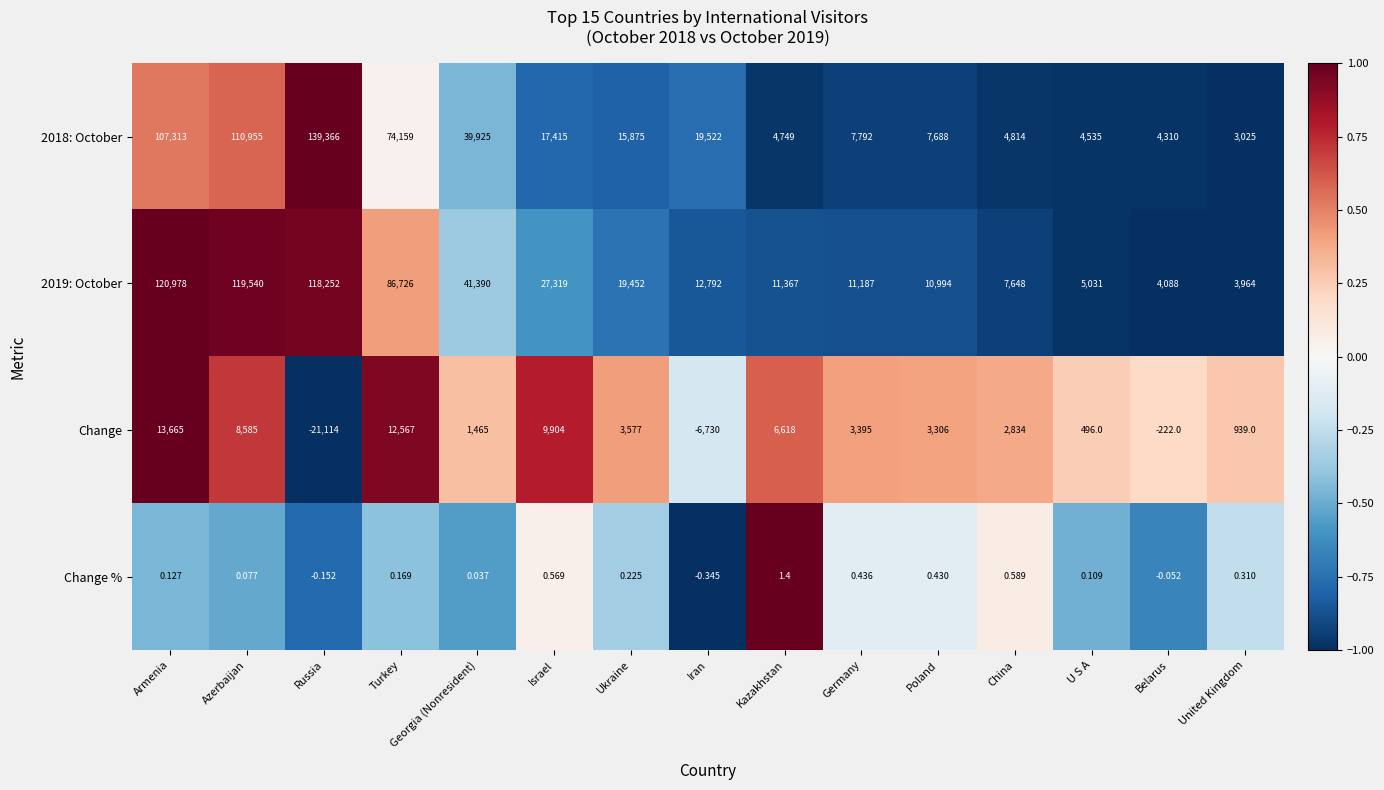

How many distinct data groups are displayed?

4